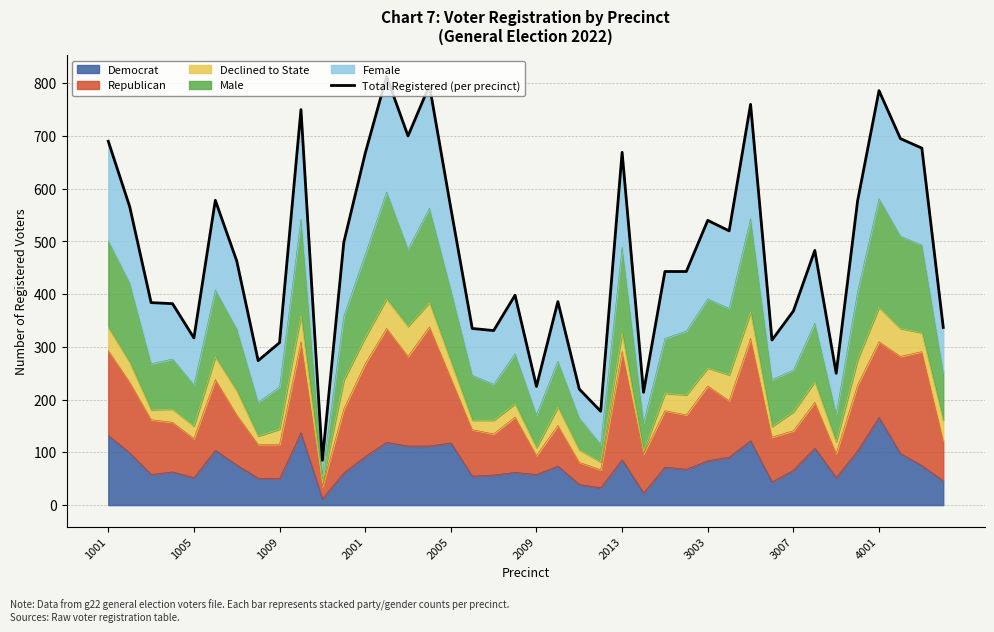

What is the greatest value displayed?

813